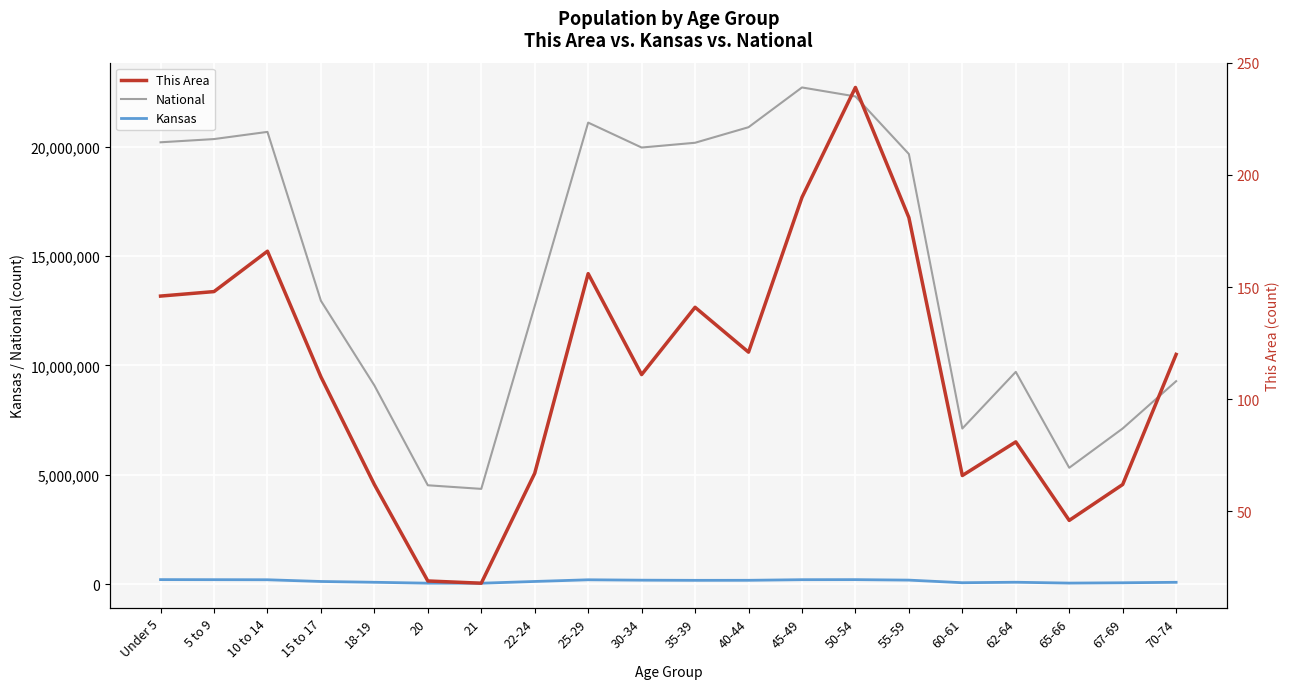

What is the value of the Kansas point at the 14th from the left?

204434